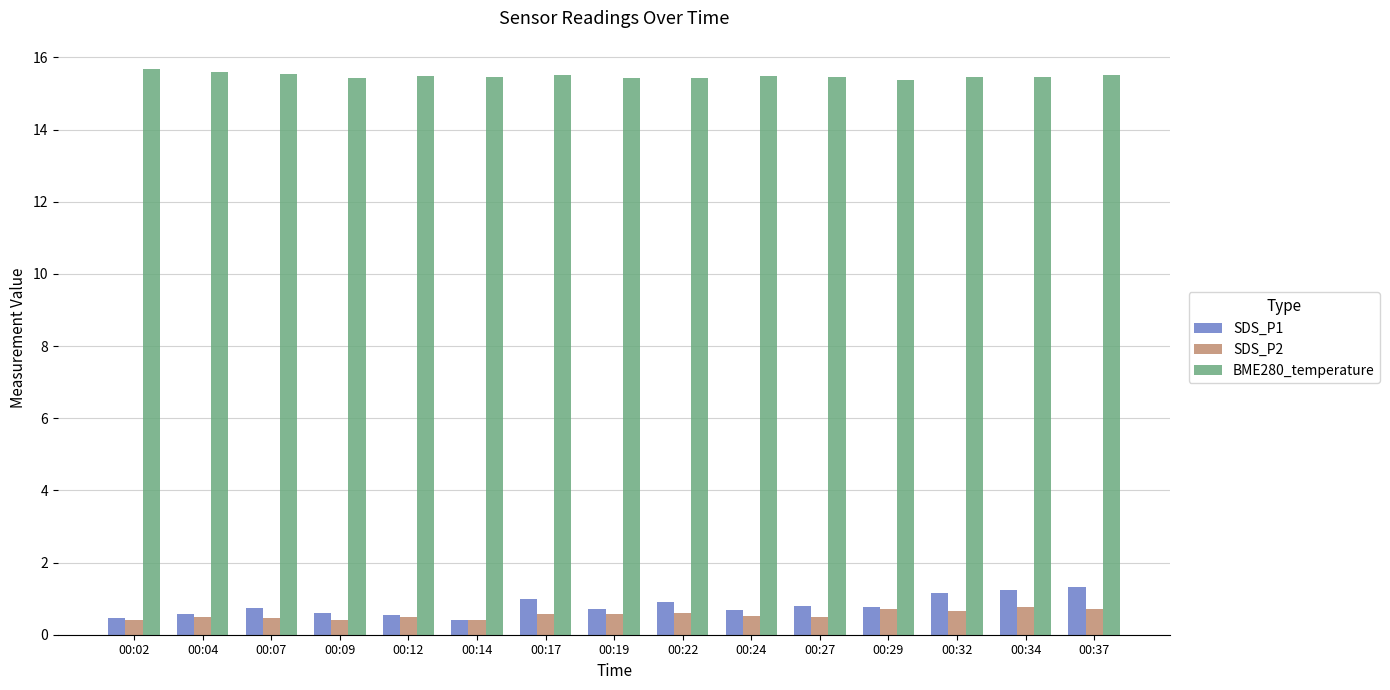

What are all the series names shown in the legend?

SDS_P1, SDS_P2, BME280_temperature